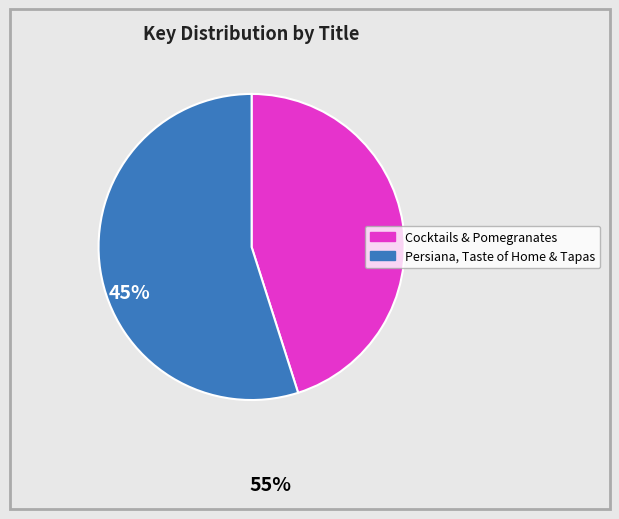

Is there any slice that represents more than half of the pie?

Yes